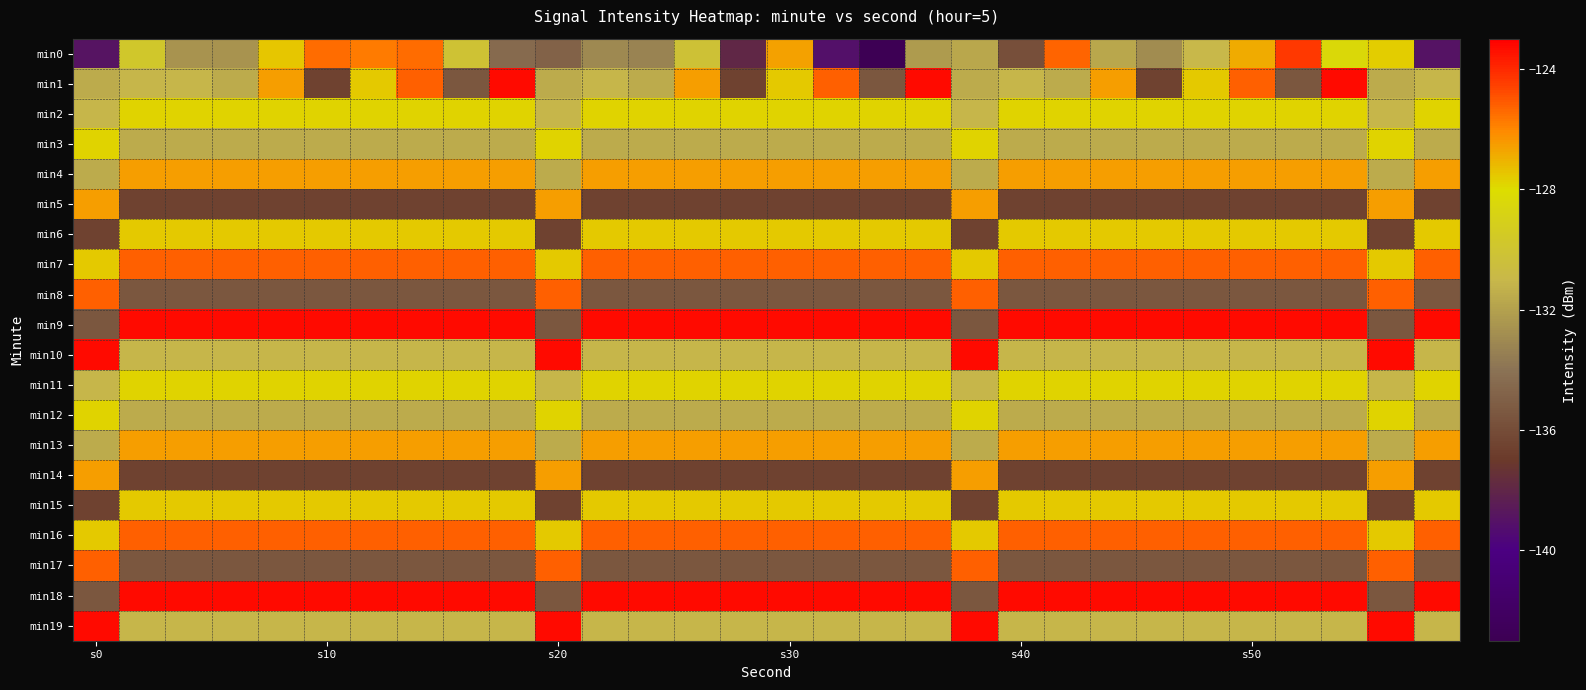

Which series has the largest range (max minus min)?

min0